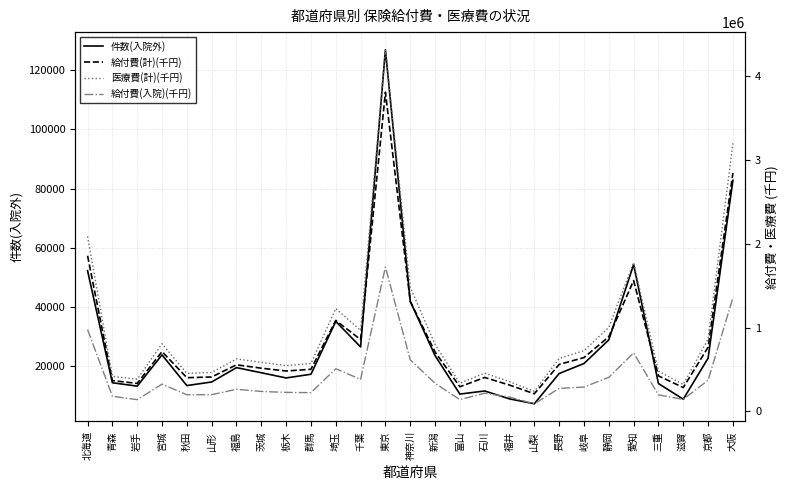

The value of 件数(入院外) at 三重 is 9353.7. True or false?

False